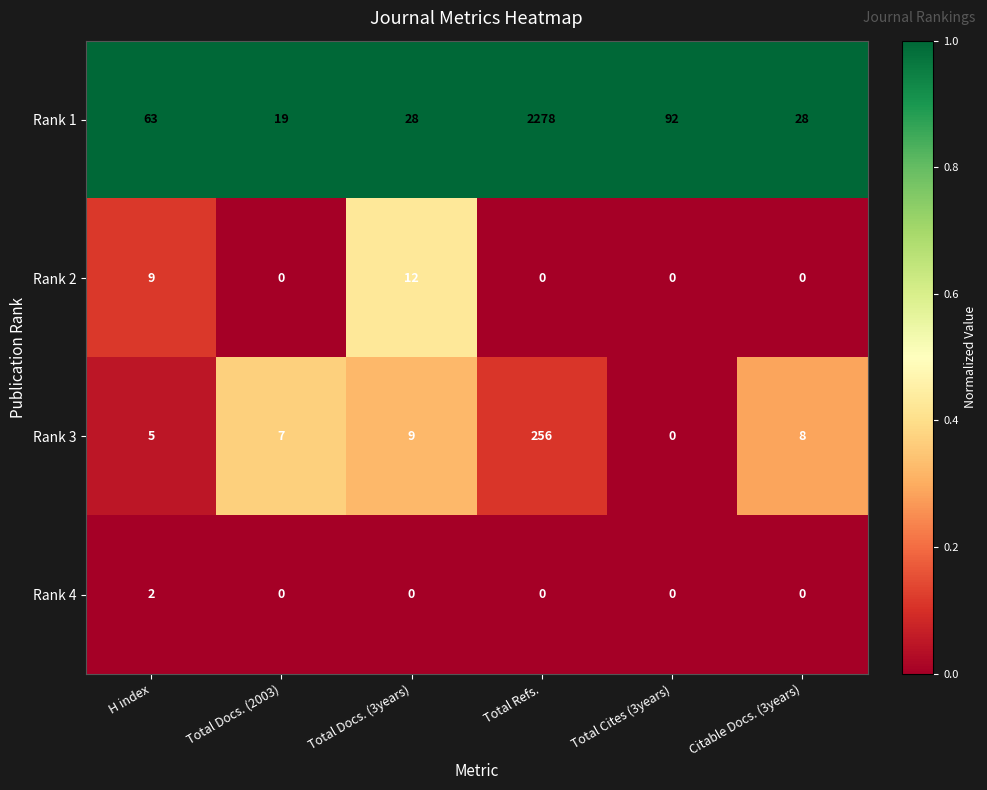

Reading right to left, extract all data points from this chart.

Rank 1: Citable Docs. (3years)=28	Total Cites (3years)=92	Total Refs.=2278	Total Docs. (3years)=28	Total Docs. (2003)=19	H index=63
Rank 2: Citable Docs. (3years)=0	Total Cites (3years)=0	Total Refs.=0	Total Docs. (3years)=12	Total Docs. (2003)=0	H index=9
Rank 3: Citable Docs. (3years)=8	Total Cites (3years)=0	Total Refs.=256	Total Docs. (3years)=9	Total Docs. (2003)=7	H index=5
Rank 4: Citable Docs. (3years)=0	Total Cites (3years)=0	Total Refs.=0	Total Docs. (3years)=0	Total Docs. (2003)=0	H index=2